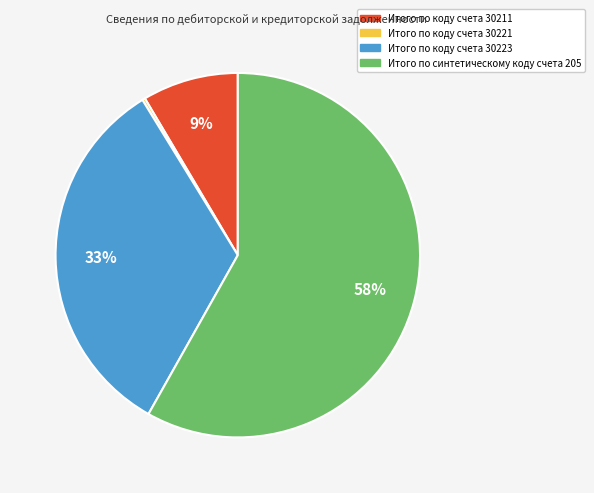

Between Итого по коду счета 30223 and Итого по коду счета 30211, which is larger?

Итого по коду счета 30223